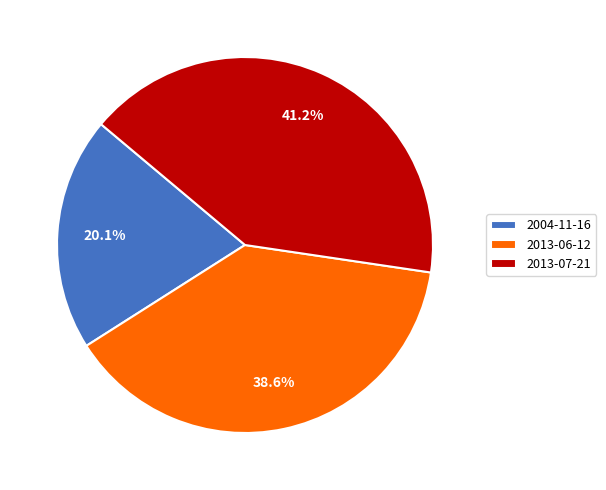

How much of the chart is everything except 2013-06-12?

61.4%